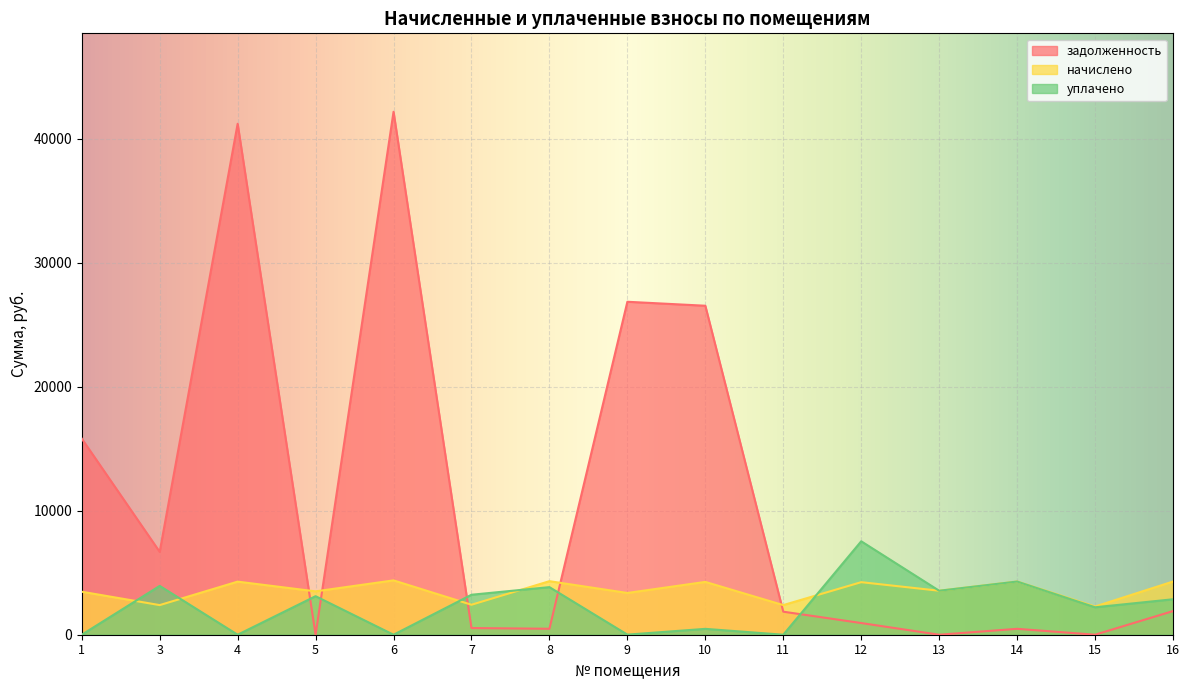

What value does the начислено series have at 16?

4291.2